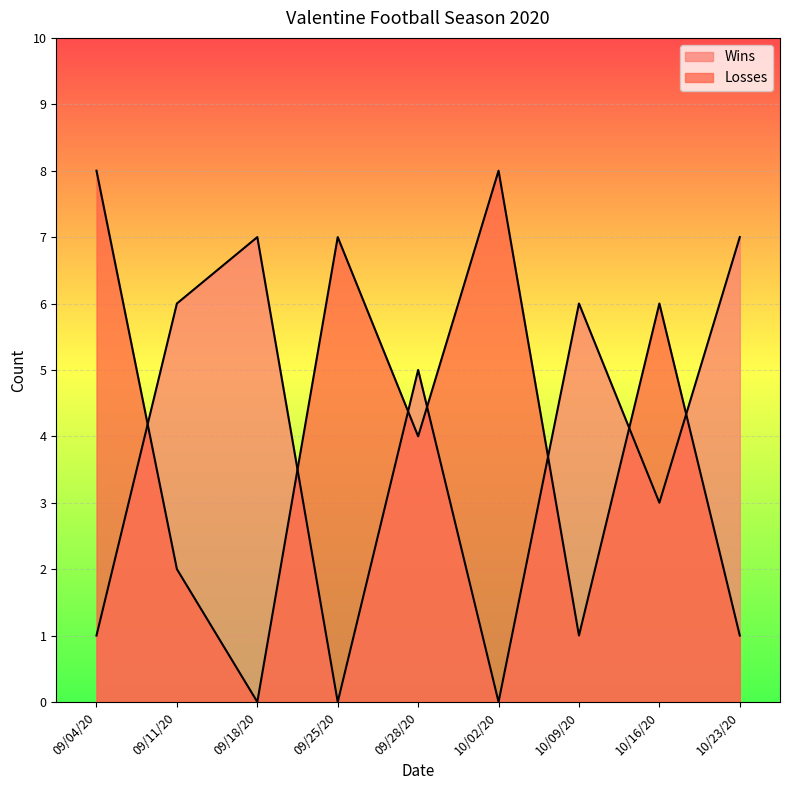

How many positive values does the Wins series have?

7